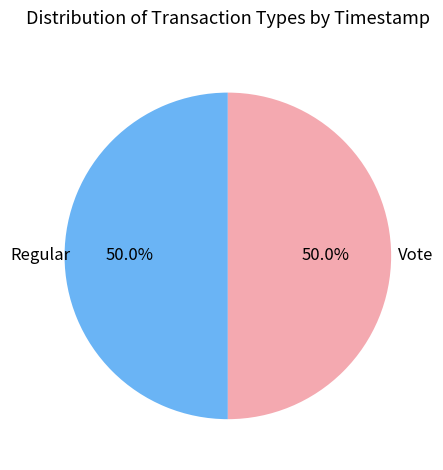

Is the sum of Vote and Regular greater than half?

Yes